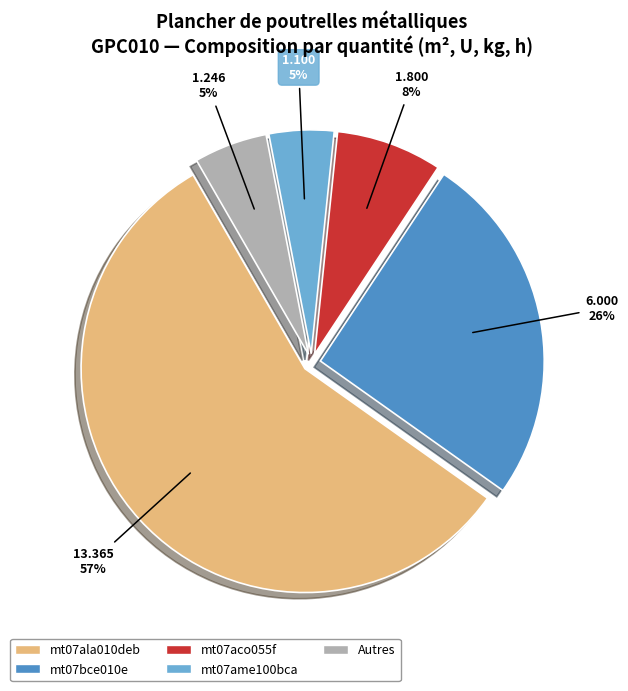

Which slice represents more than half of the pie?

mt07ala010deb